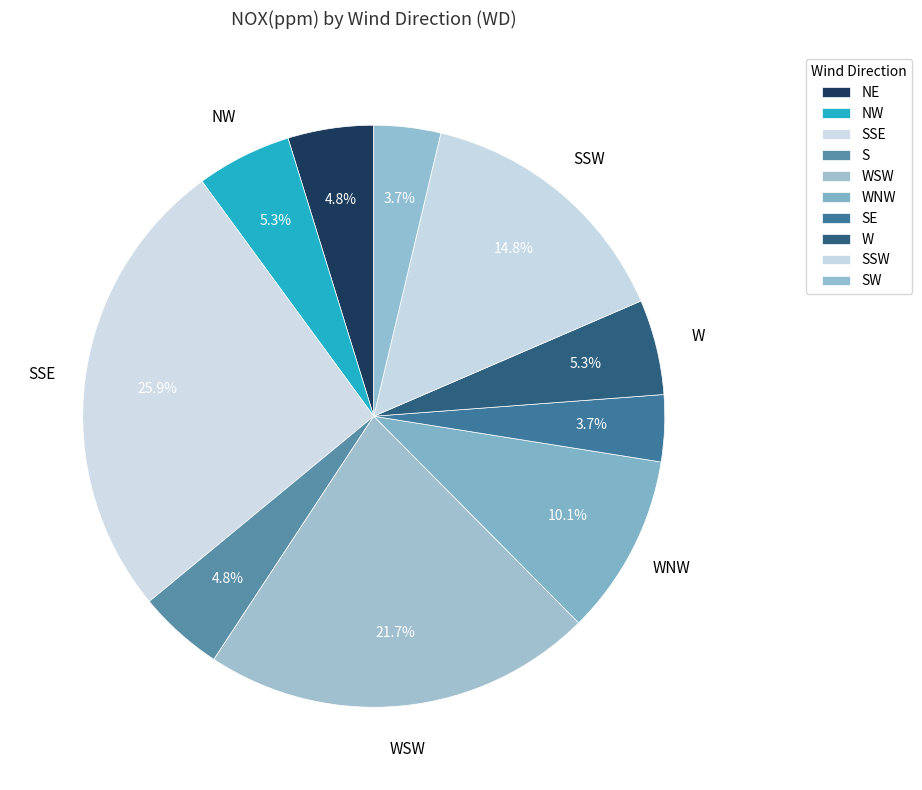

To the nearest percent, what is the combined percentage of WNW and WSW?

32%